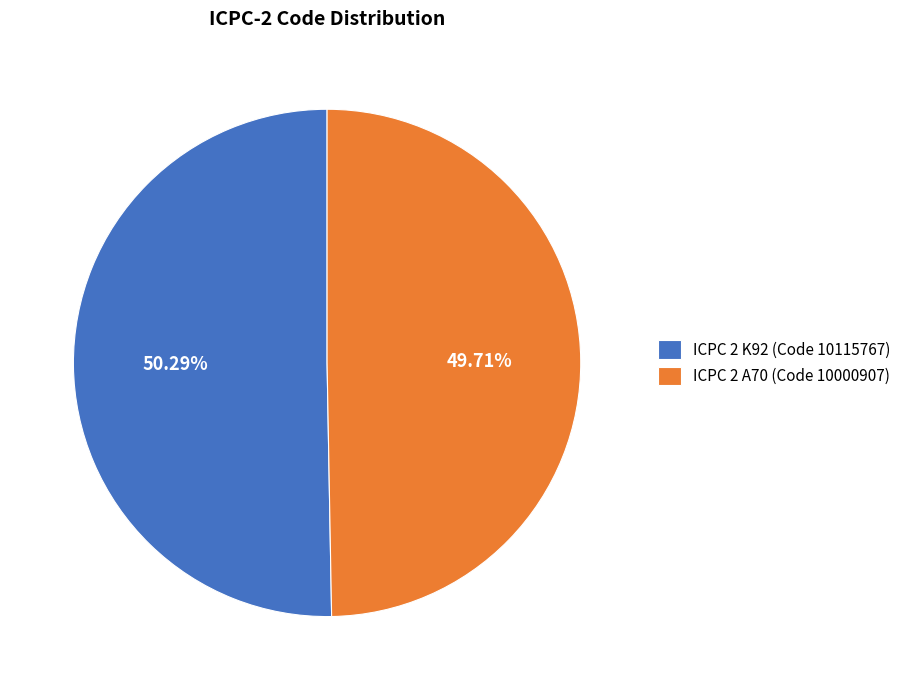

How many segments does this pie chart have?

2